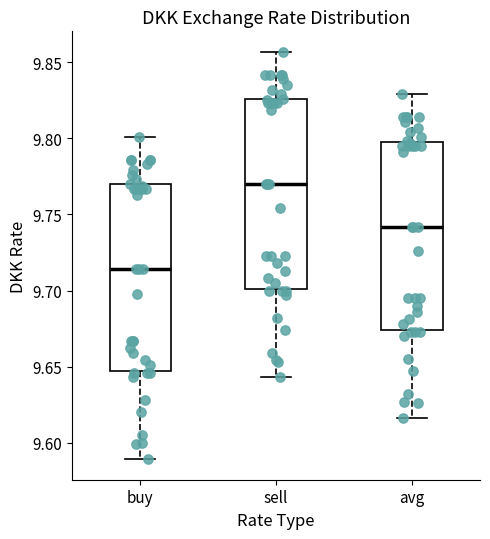

Reading left to right, read every box against the y-axis: the position of its median line, the range the box covers, and the ends of its whiskers. The values are not printed on the chart, so give them approximately, as read against the axis.

buy: median 9.715, box 9.645 to 9.770, whiskers 9.590 to 9.800
sell: median 9.770, box 9.700 to 9.825, whiskers 9.645 to 9.855
avg: median 9.740, box 9.675 to 9.800, whiskers 9.615 to 9.830